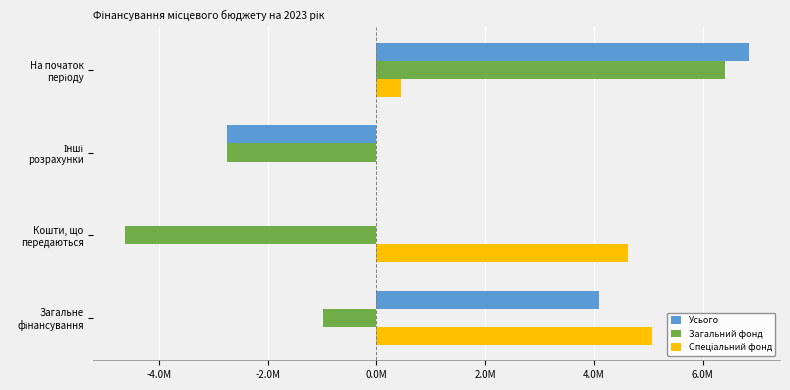

How many groups of bars are there?

4